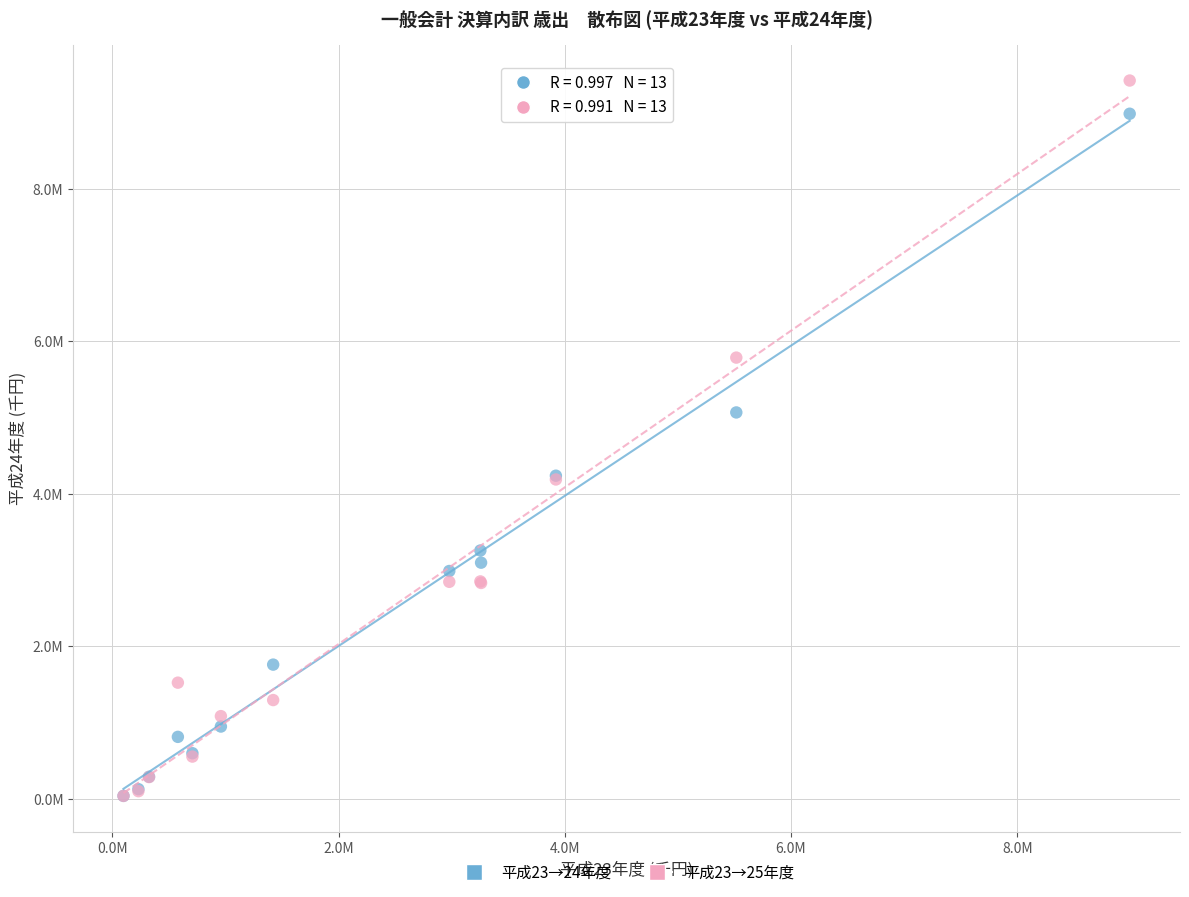

What are all the series names shown in the legend?

平成23→24年度, 平成23→25年度